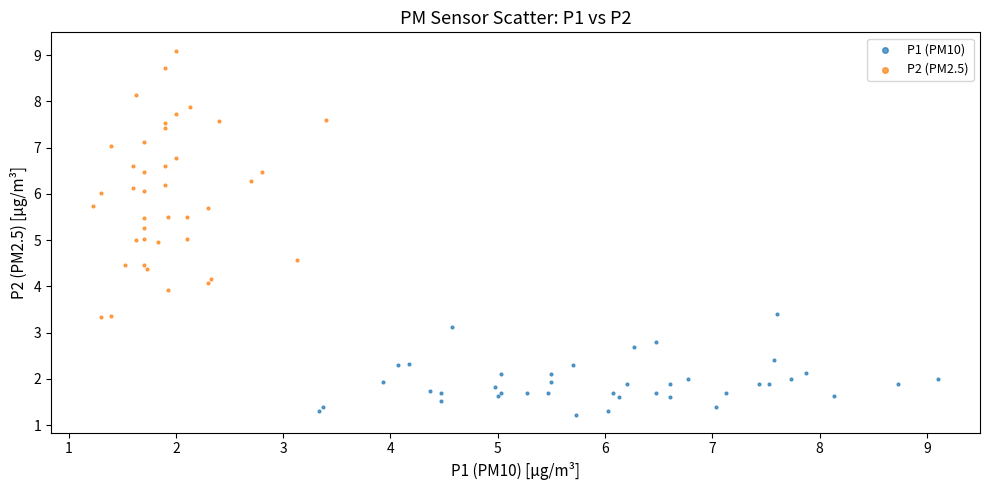

What are all the series names shown in the legend?

P1 (PM10), P2 (PM2.5)